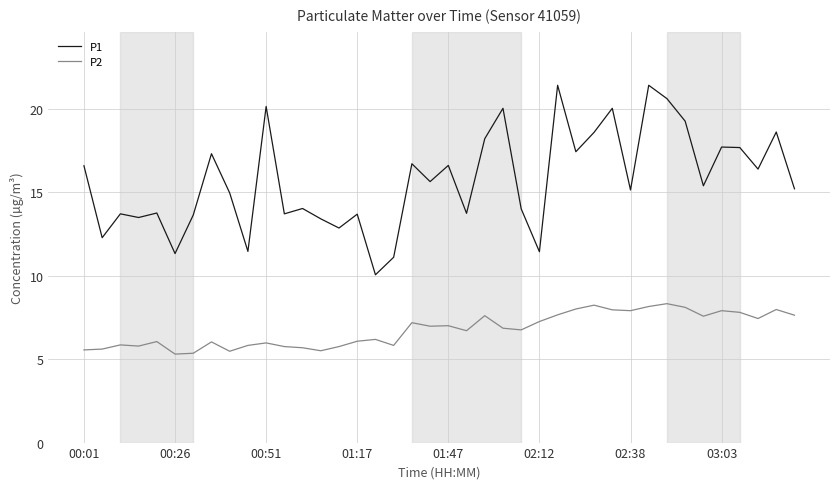

Which series has the widest spread of values?

P1